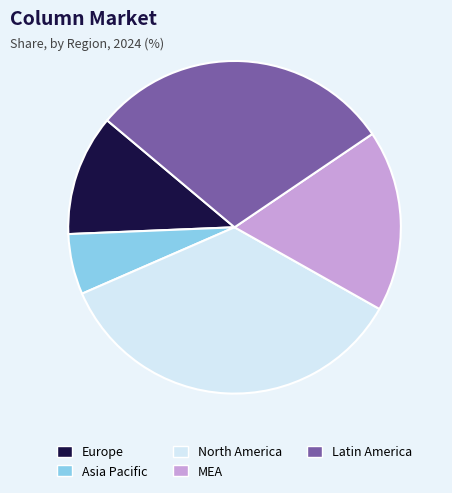

Rank the categories by value from highest to lowest.

North America, Latin America, MEA, Europe, Asia Pacific